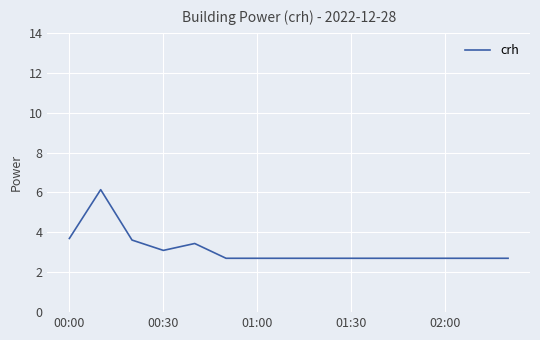

What is the difference between the maximum and minimum values?

3.4